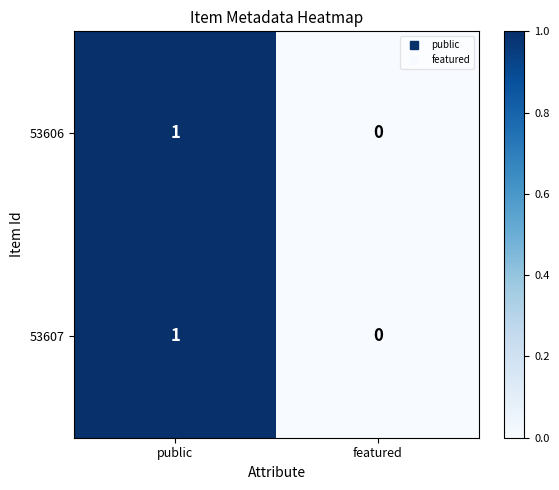

Where is 53607 nearest to the value 0?

featured